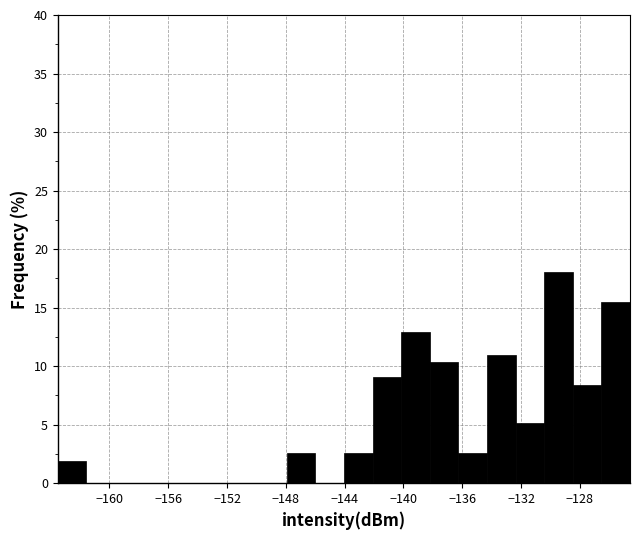

Around what value on the x-axis is the tallest bar? Give the approximate position of its centre, as read against the axis.

-129.5